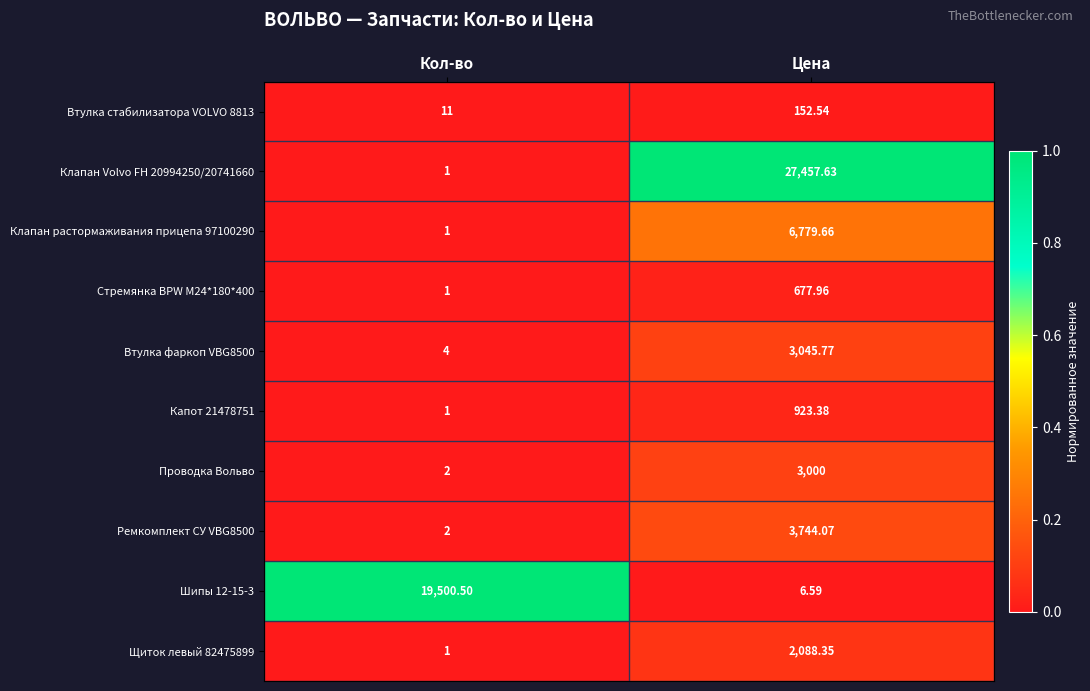

What is the maximum value shown in the chart?

27457.6